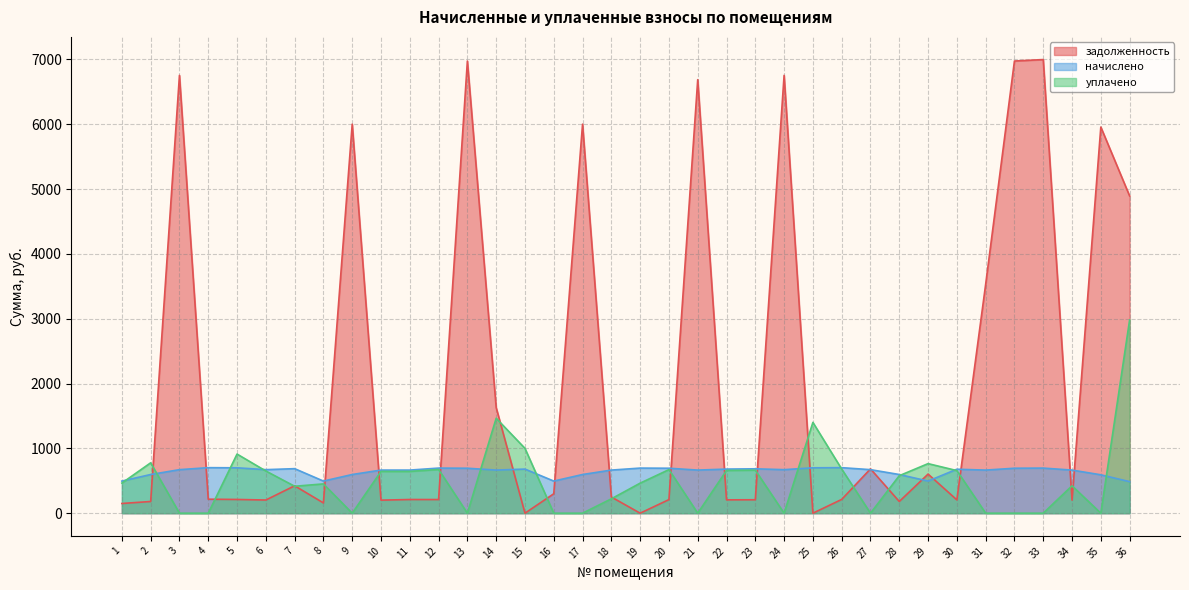

What is the difference between the second highest and minimum values in the уплачено series?

1464.6